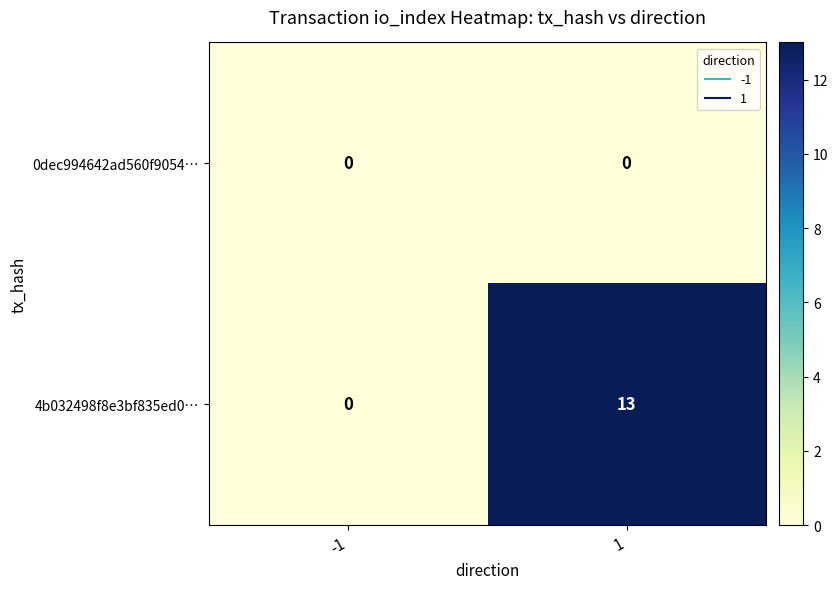

What is the highest value of the 4b032498f8e3bf835ed0… series?

13